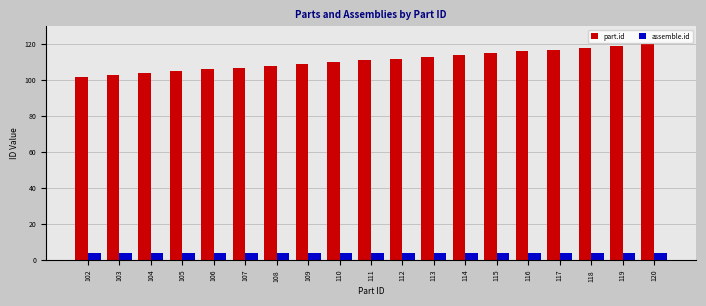

Rank the series at 105 from highest to lowest value.

part.id, assemble.id